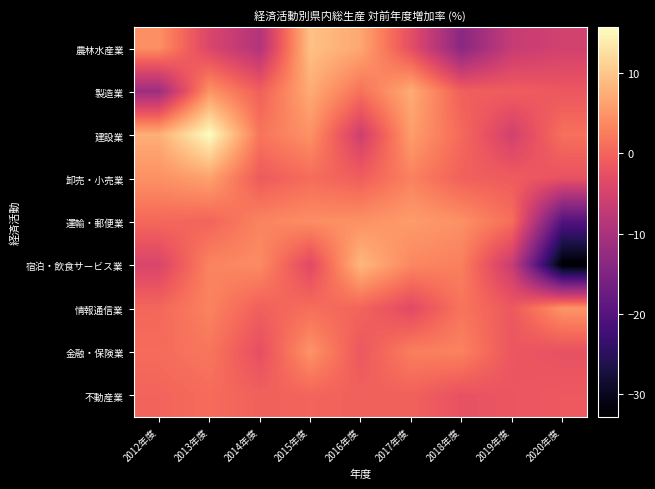

Reading left to right, extract all data points from this chart.

農林水産業: 2012年度=4.5	2013年度=-4.3	2014年度=-9.1	2015年度=9.5	2016年度=6.8	2017年度=-2.8	2018年度=-13.7	2019年度=-6.7	2020年度=-5.2
製造業: 2012年度=-11.4	2013年度=4.8	2014年度=-0.5	2015年度=7.2	2016年度=1.5	2017年度=7.2	2018年度=-0.6	2019年度=-0.8	2020年度=-1.5
建設業: 2012年度=7.6	2013年度=15.8	2014年度=1.7	2015年度=4.7	2016年度=-5.6	2017年度=5.9	2018年度=0.5	2019年度=-5.2	2020年度=1.3
卸売・小売業: 2012年度=4.6	2013年度=6.3	2014年度=-1.1	2015年度=0.8	2016年度=-0.7	2017年度=3.0	2018年度=-0.3	2019年度=-1.0	2020年度=-2.2
運輸・郵便業: 2012年度=0.5	2013年度=0.0	2014年度=3.3	2015年度=4.2	2016年度=4.6	2017年度=5.6	2018年度=4.5	2019年度=1.1	2020年度=-20.4
宿泊・飲食サービス業: 2012年度=-4.4	2013年度=3.3	2014年度=4.0	2015年度=-3.5	2016年度=8.5	2017年度=3.6	2018年度=2.8	2019年度=-6.3	2020年度=-32.9
情報通信業: 2012年度=0.3	2013年度=3.2	2014年度=-0.4	2015年度=1.0	2016年度=0.0	2017年度=-3.4	2018年度=1.7	2019年度=-1.4	2020年度=4.9
金融・保険業: 2012年度=0.8	2013年度=1.9	2014年度=-2.7	2015年度=4.8	2016年度=-1.5	2017年度=2.7	2018年度=3.1	2019年度=-1.7	2020年度=-2.3
不動産業: 2012年度=0.0	2013年度=0.8	2014年度=-0.3	2015年度=0.0	2016年度=-0.3	2017年度=-0.3	2018年度=-2.2	2019年度=-1.8	2020年度=-1.3